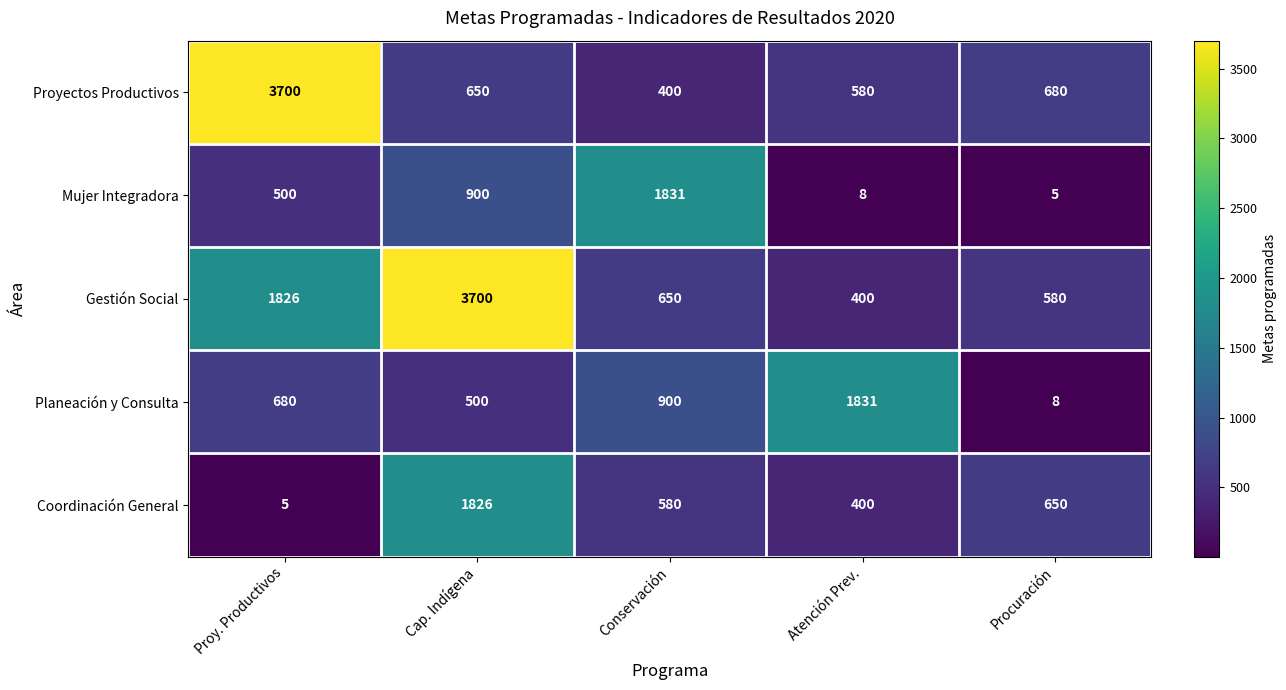

What is the lowest value of the Gestión Social series?

400